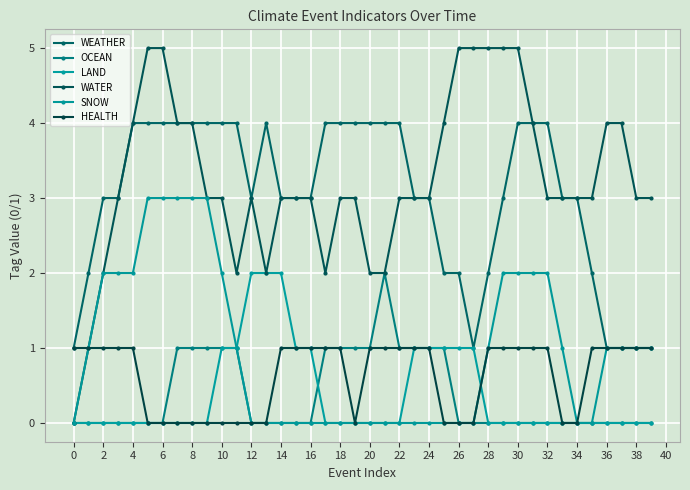

Where is the first local minimum for WATER?

20